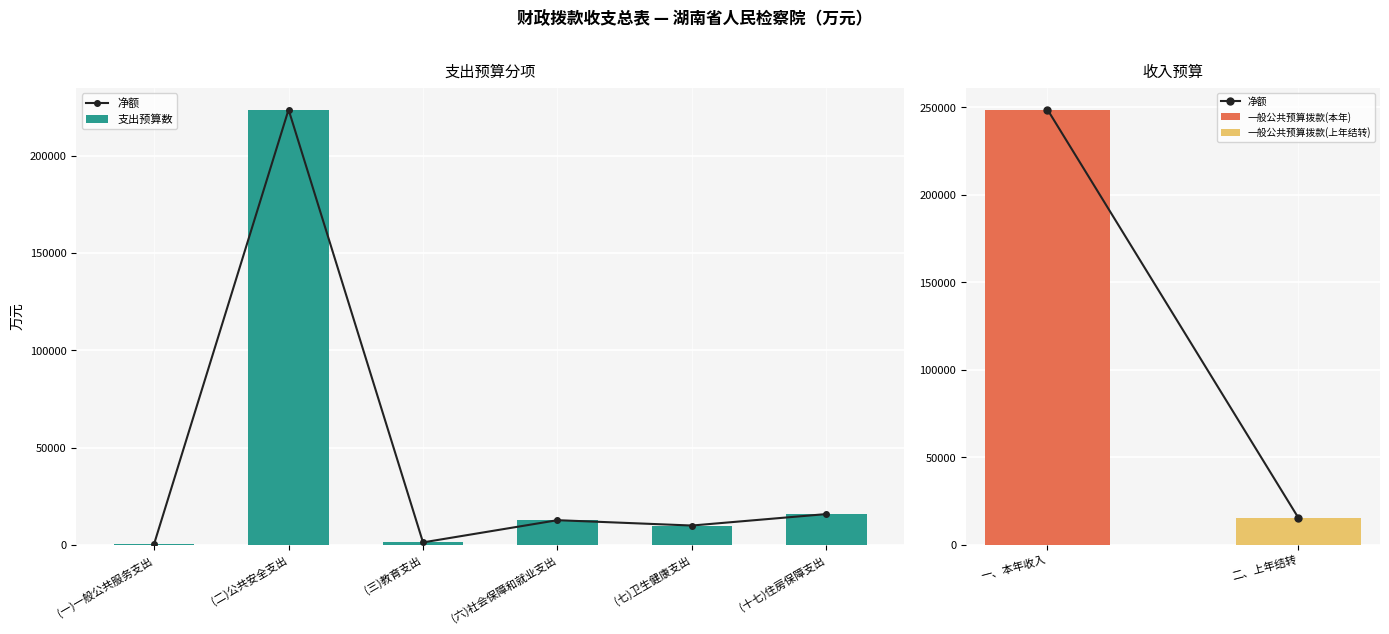

What is the highest value of the 支出预算数 series?

223861.6